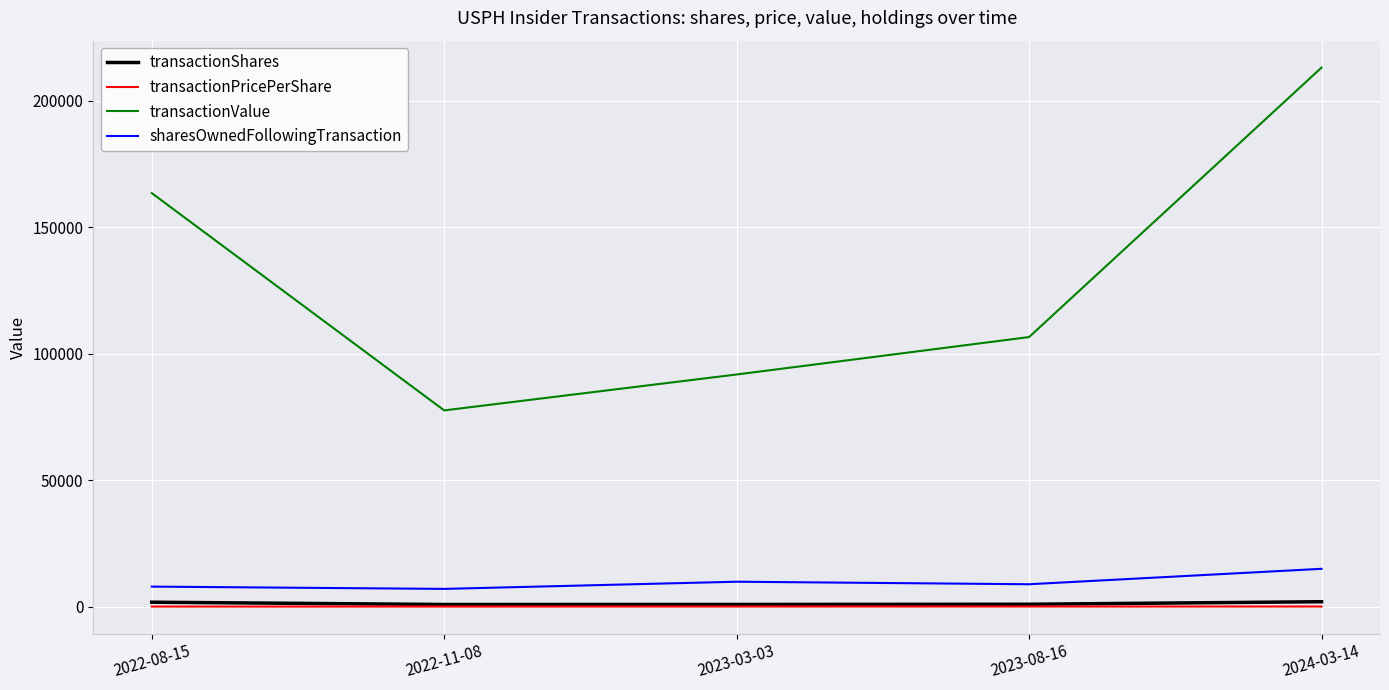

Rank the series by their maximum value, from lowest to highest.

transactionPricePerShare, transactionShares, sharesOwnedFollowingTransaction, transactionValue